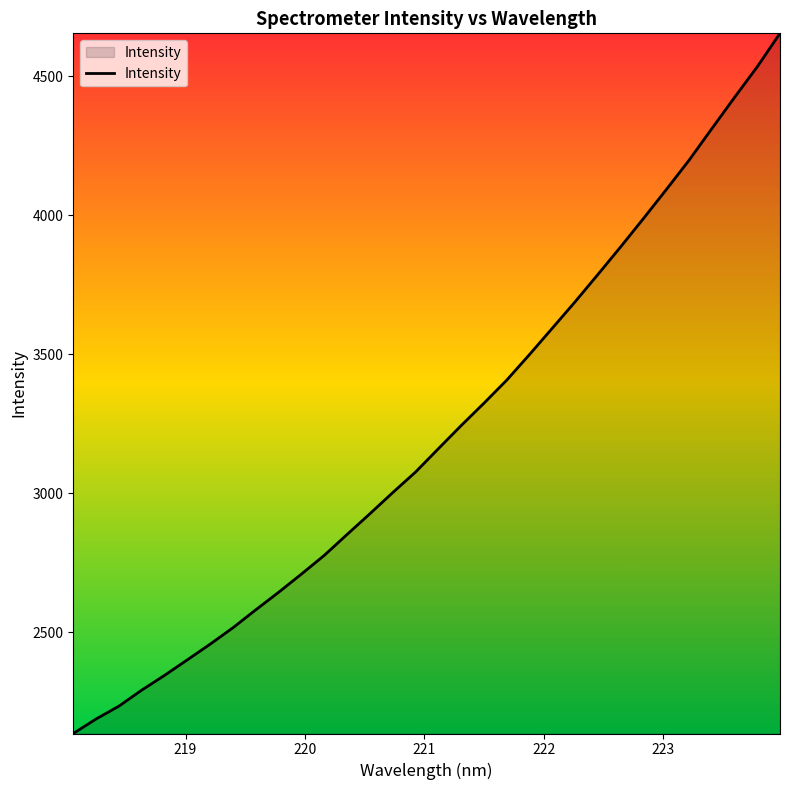

What is the difference between the maximum and minimum values?

2518.3